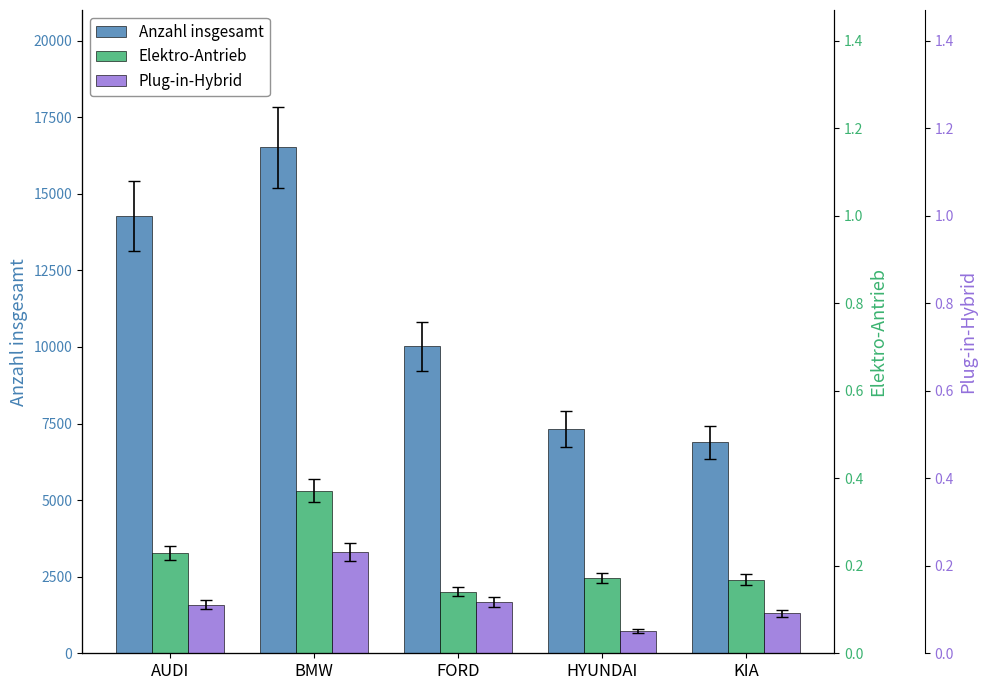

Which series has the largest range (max minus min)?

Anzahl insgesamt